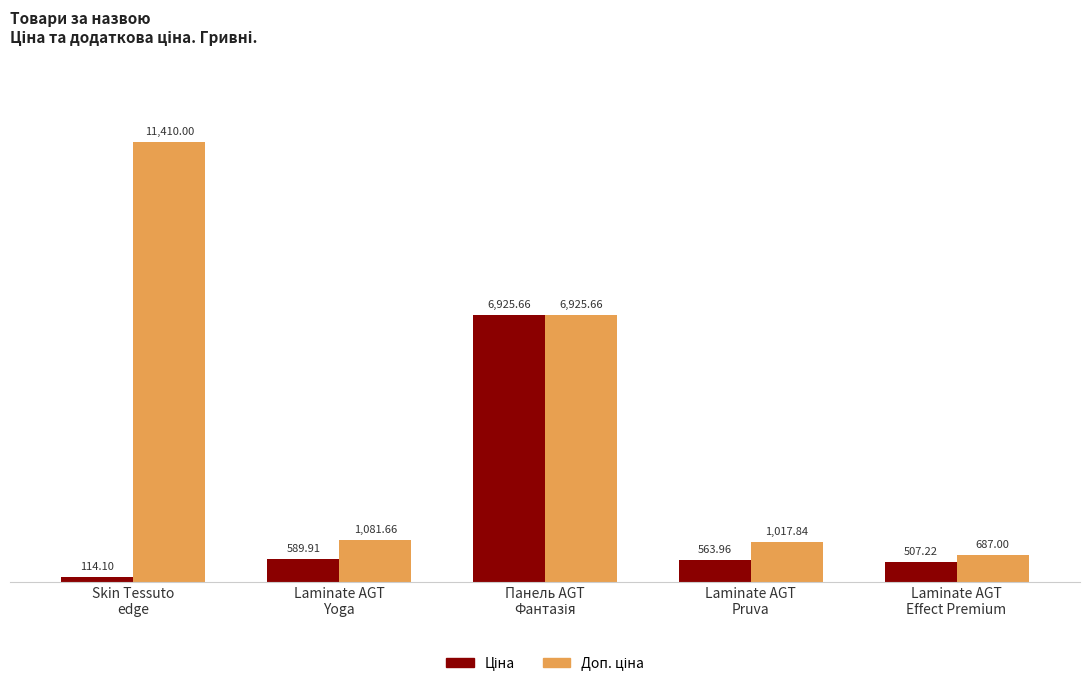

At which category is the sum across all series the highest?

Панель AGT
Фантазія